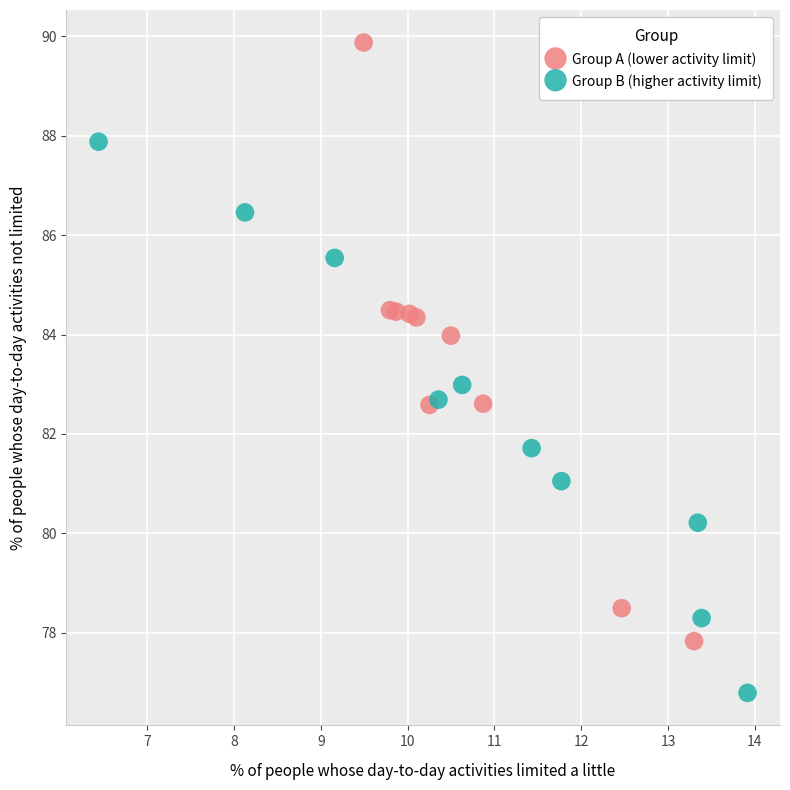

Which series has the largest Y range (max minus min)?

Group A (lower activity limit)